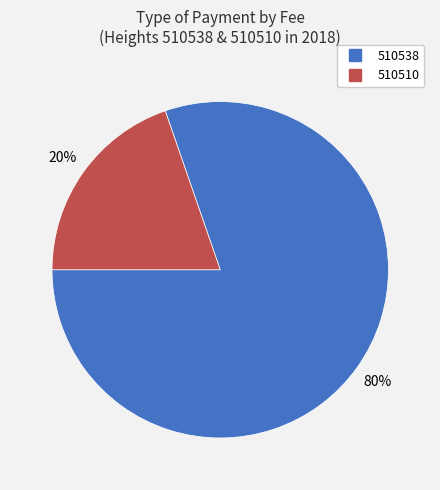

Does 510538 represent more than half of the total?

Yes